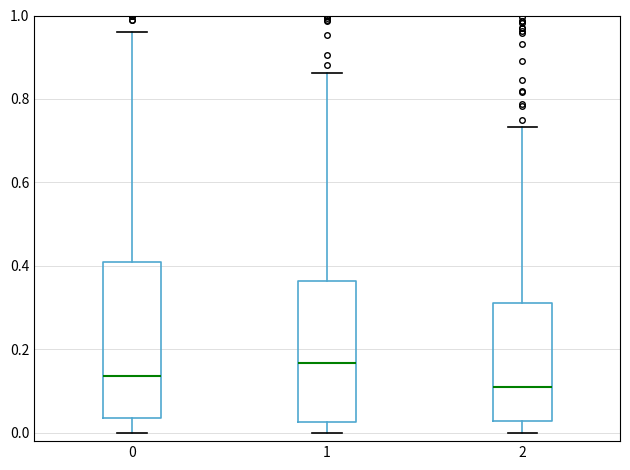

Reading left to right, transcribe this box plot: for each box, give where its median line is, the range the box spans, and where its two whiskers end, as read against the y-axis. The values are not printed on the chart, so give them approximately, as read against the axis.

0: median 0.14, box 0.04 to 0.40, whiskers 0.00 to 0.96
1: median 0.16, box 0.02 to 0.36, whiskers 0.00 to 0.86
2: median 0.10, box 0.02 to 0.32, whiskers 0.00 to 0.74